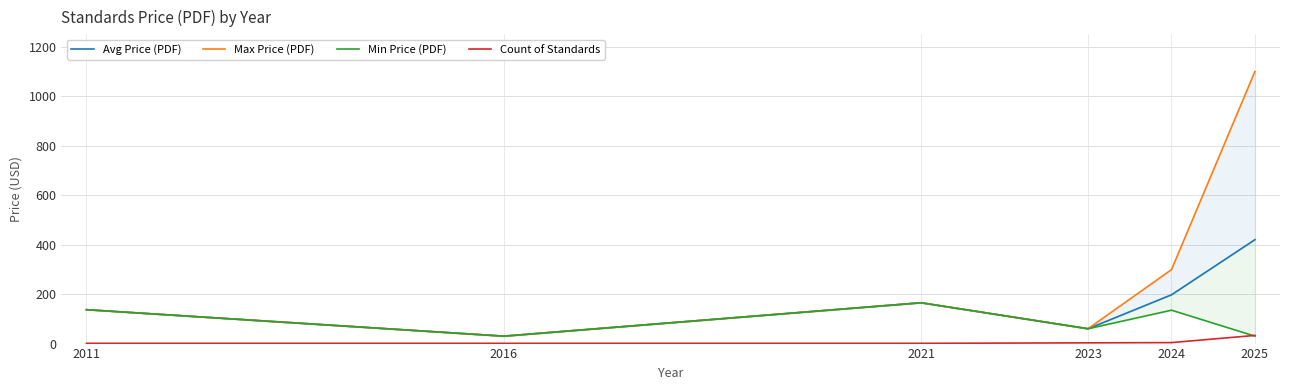

The value of Avg Price (PDF) at 2011 is 213.5. True or false?

False